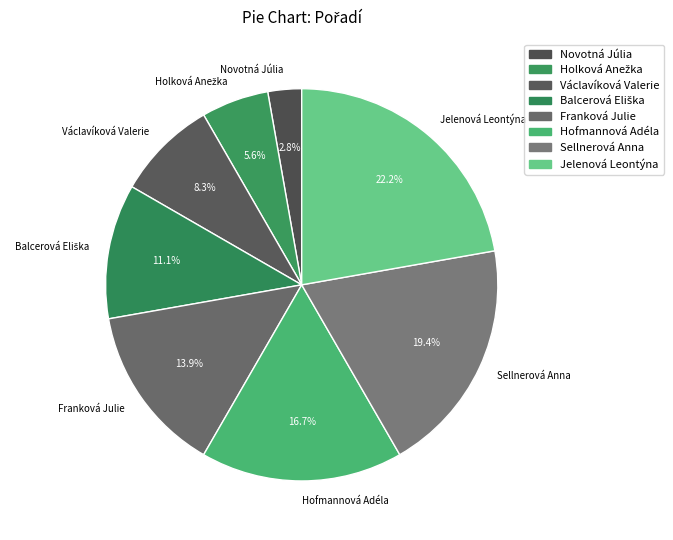

What is the largest slice in the pie chart?

Jelenová Leontýna